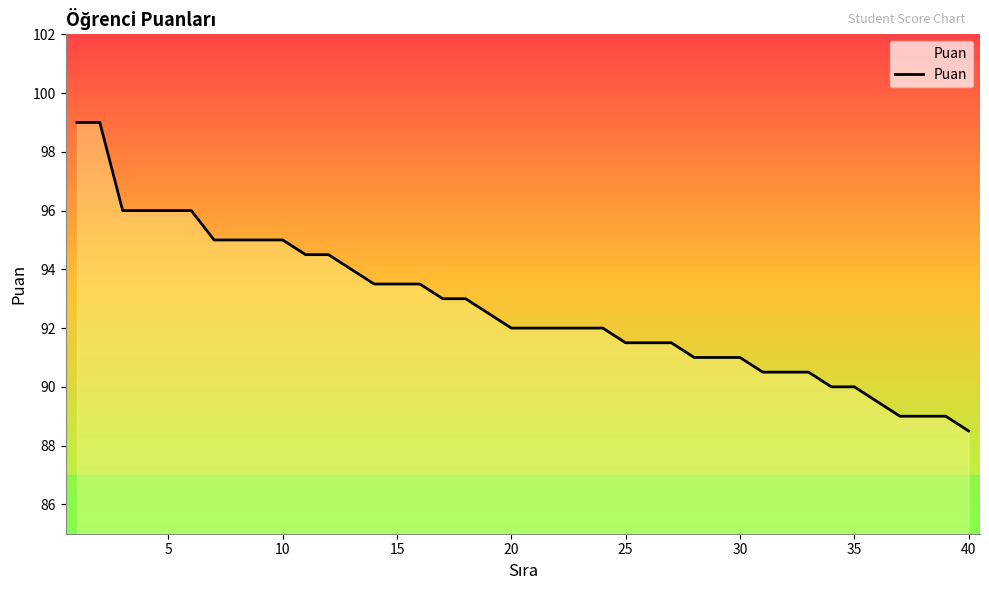

What is the difference between the maximum and minimum values?

10.5